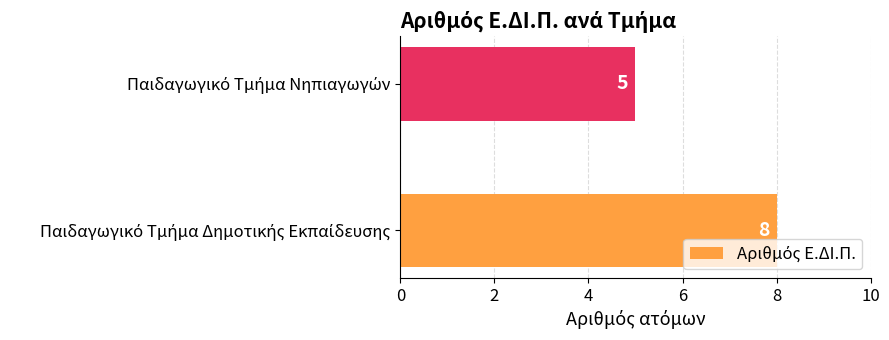

How many bars are there in total?

2